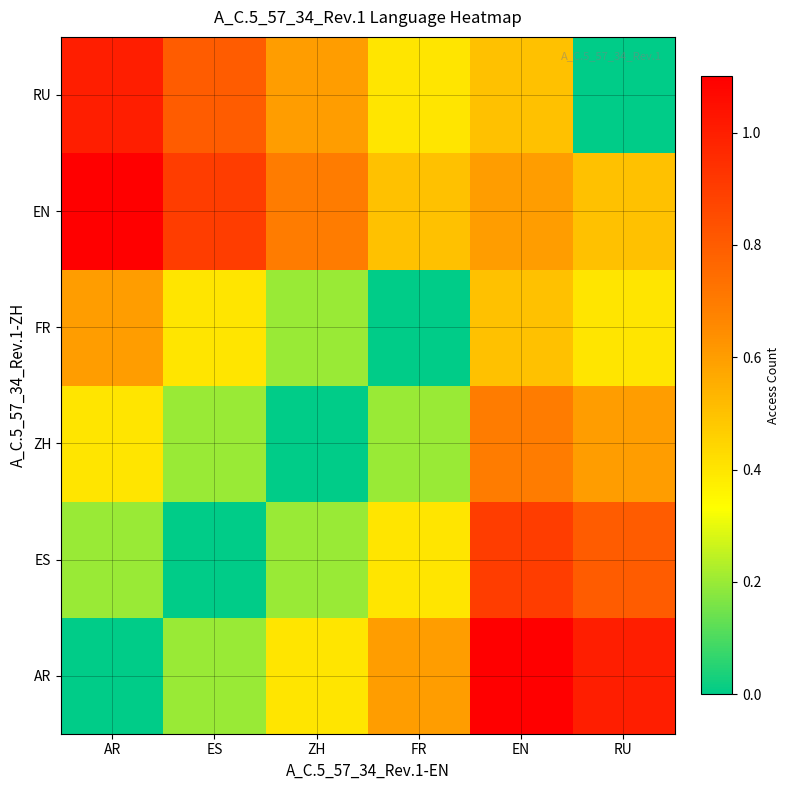

Rank the series at EN from highest to lowest value.

AR, ES, ZH, EN, FR, RU